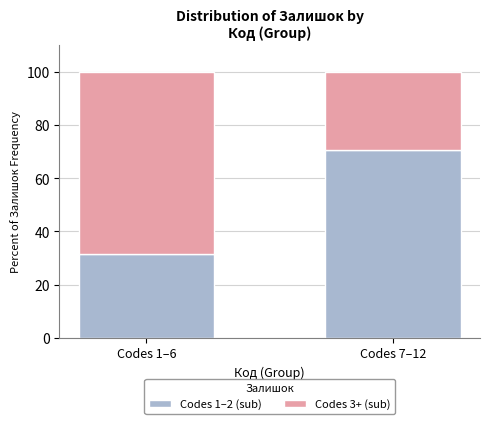

What is the minimum value for Codes 1–2 (sub)?

31.5